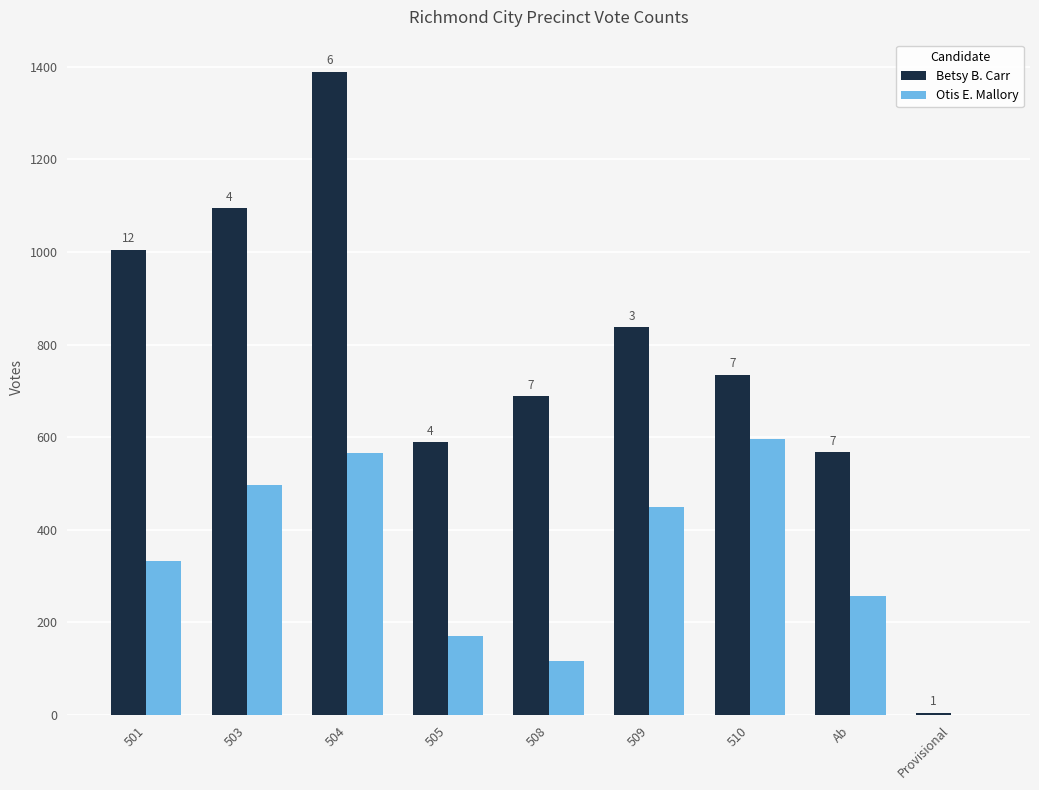

How many groups of bars are there?

9